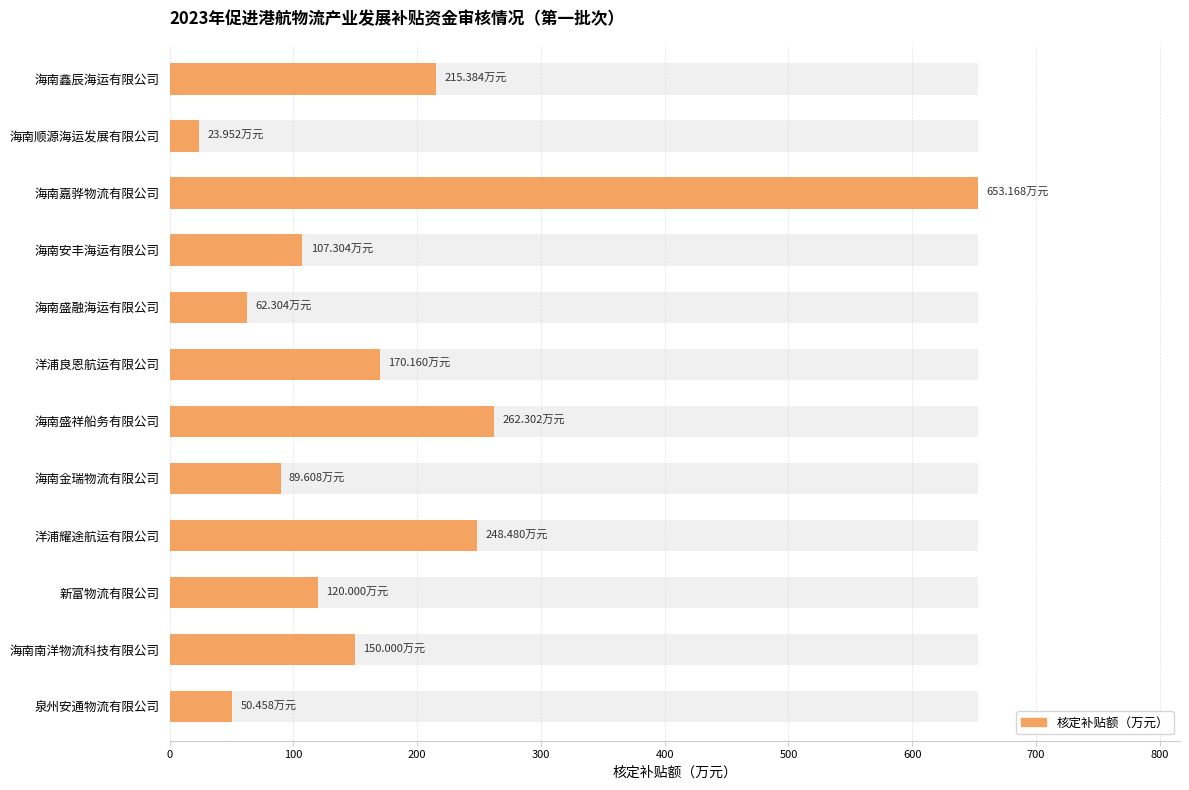

Reading left to right, what are all the values shown in this chart?

215.4	24.0	653.2	107.3	62.3	170.2	262.3	89.6	248.5	120.0	150.0	50.5